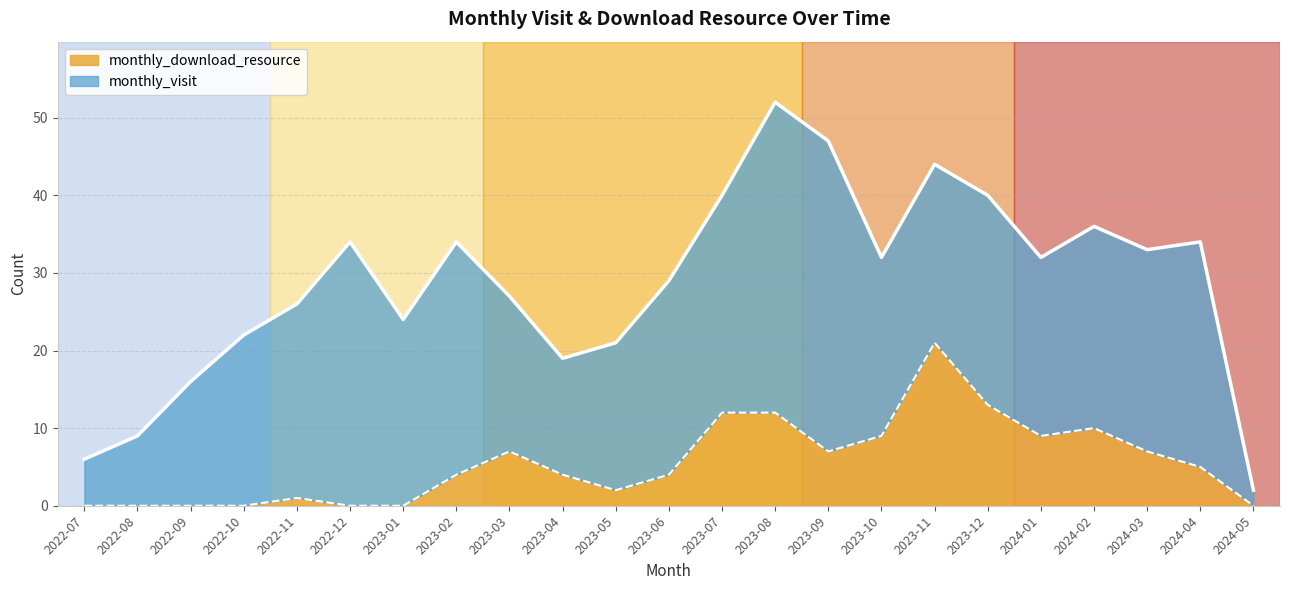

How many points are higher than both their immediate neighbors (excluding endpoints)?

4